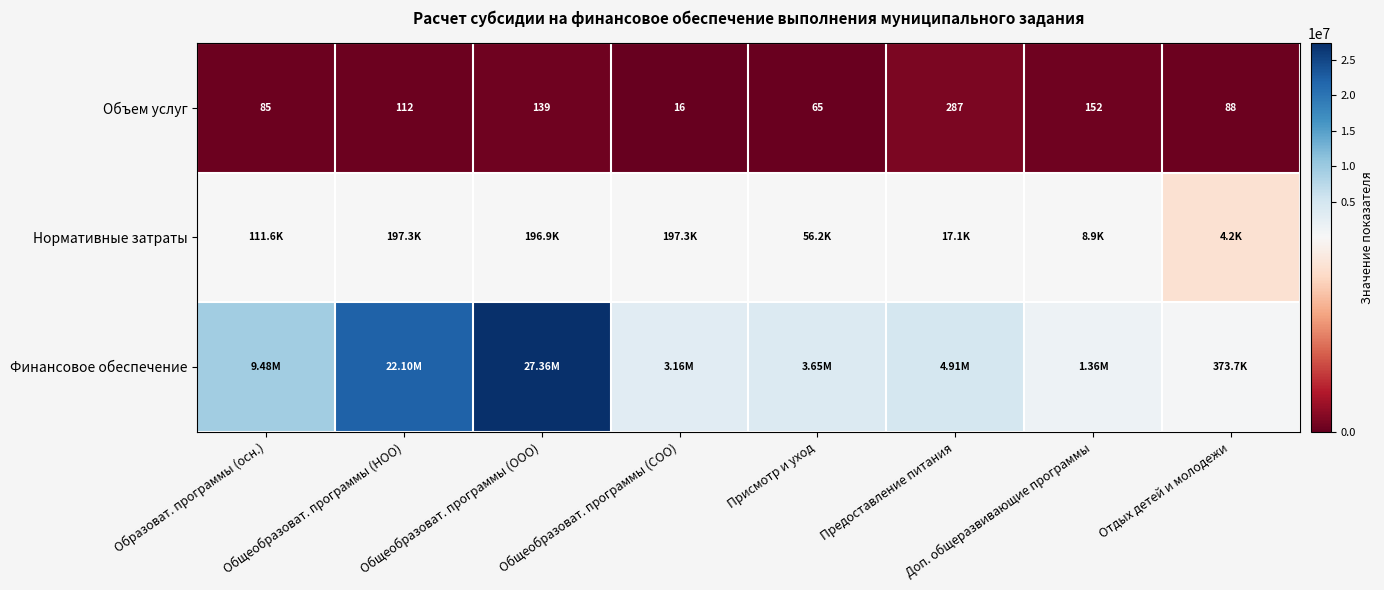

How many categories are shown in the chart?

8